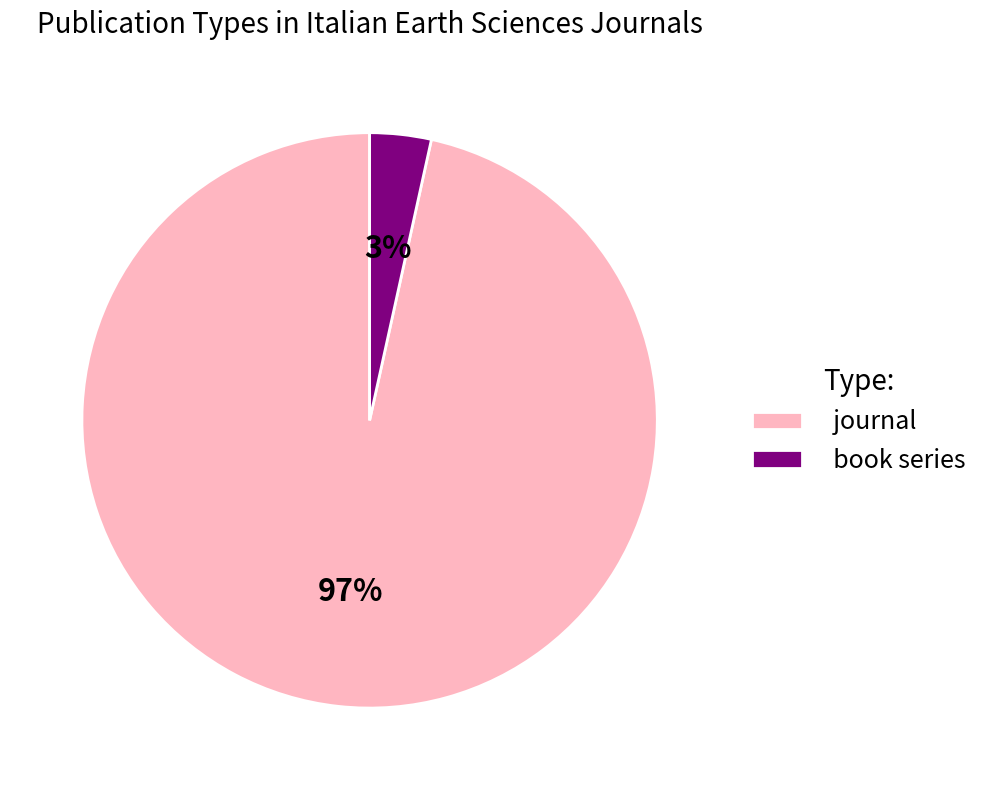

Which slice represents more than half of the pie?

journal